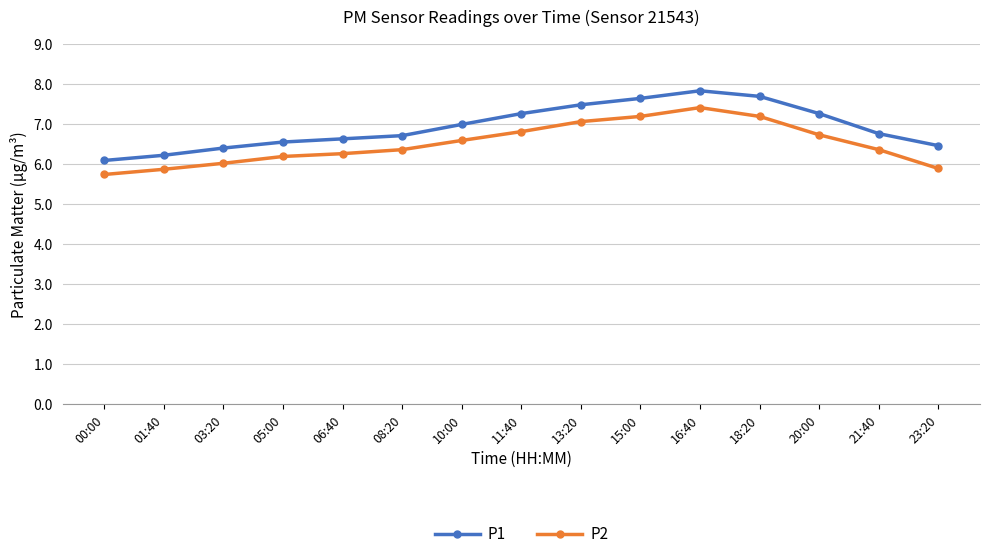

At how many categories does at least one series exceed 6?

15